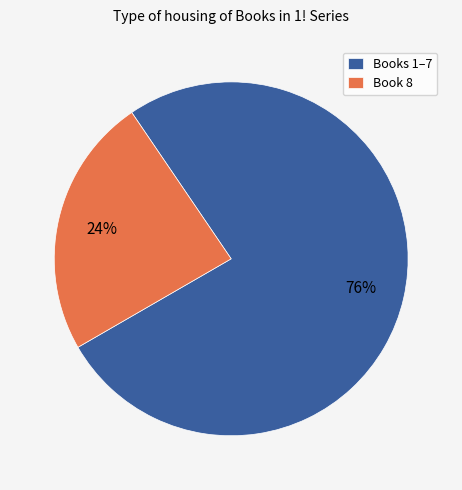

To the nearest percent, what percentage of the pie is Book 8?

24%